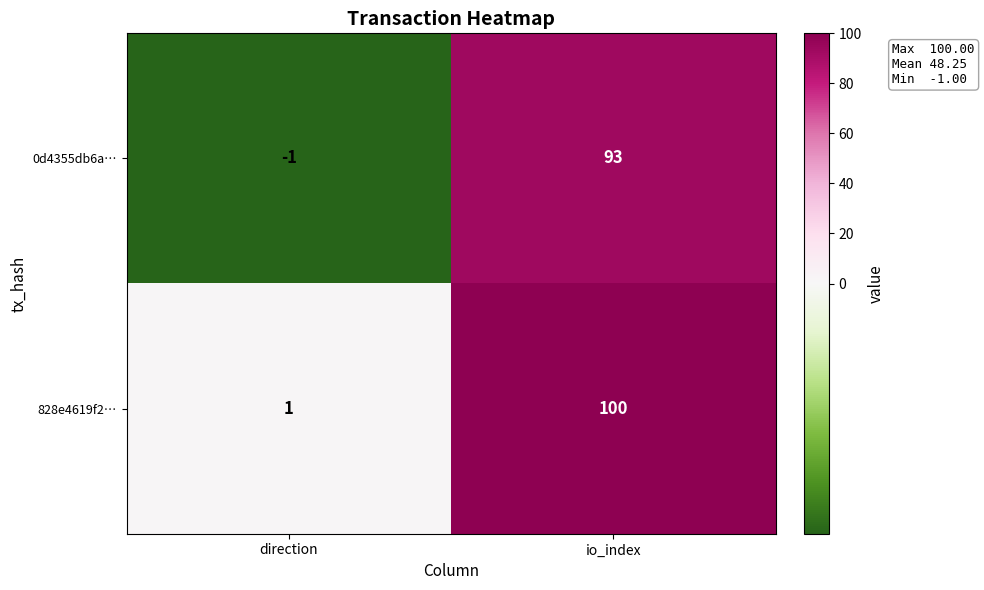

At how many categories does at least one series exceed 79?

1